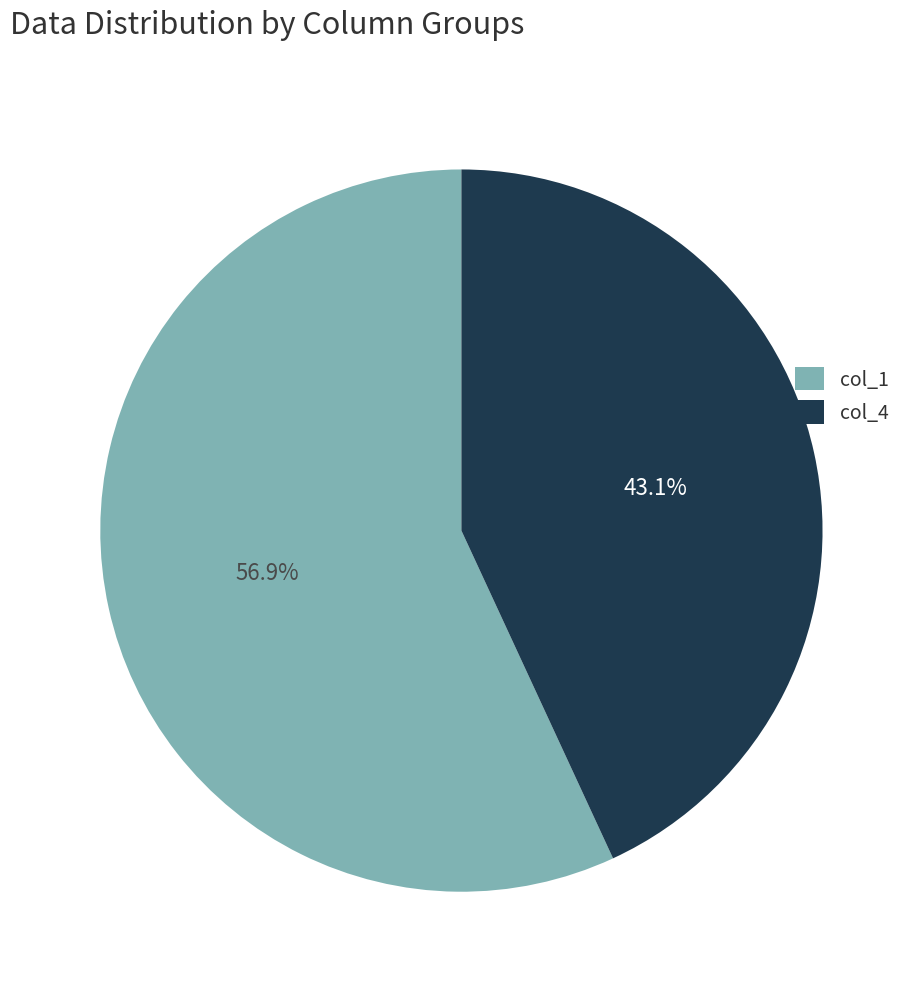

Does any single category account for the majority?

Yes